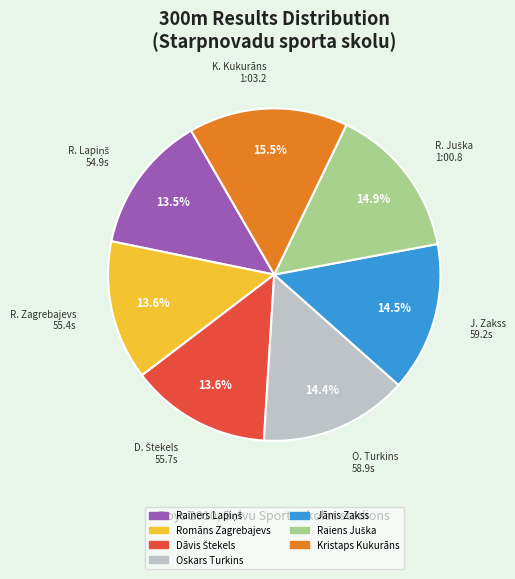

To the nearest percent, what is the difference between the Romāns Zagrebajevs and Kristaps Kukurāns slice percentages?

2%